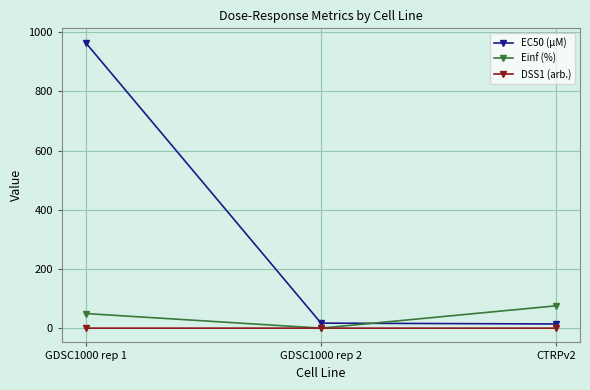

What is the label of the 3rd point from the left?

CTRPv2